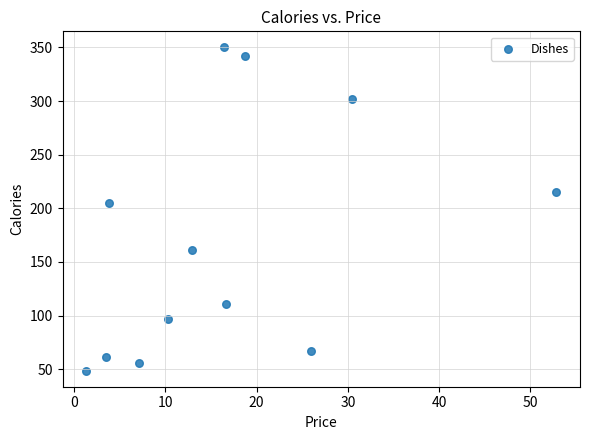

What is the range of Y values (max minus min)?

301.4